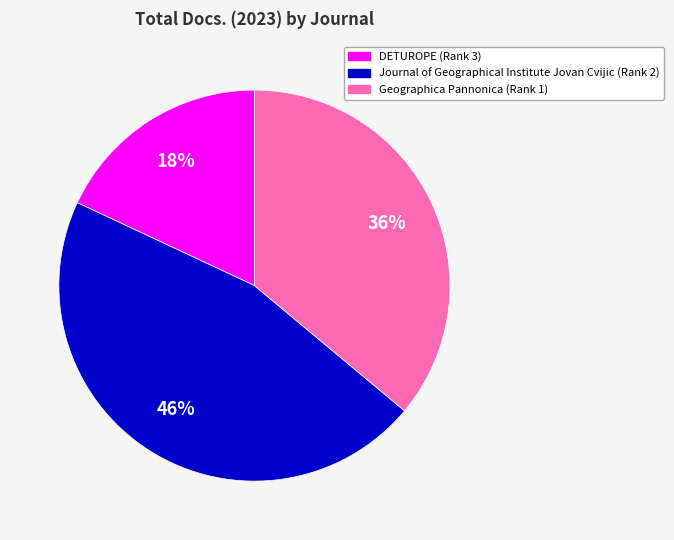

Combined, do Geographica Pannonica (Rank 1) and DETUROPE (Rank 3) account for over 50%?

Yes